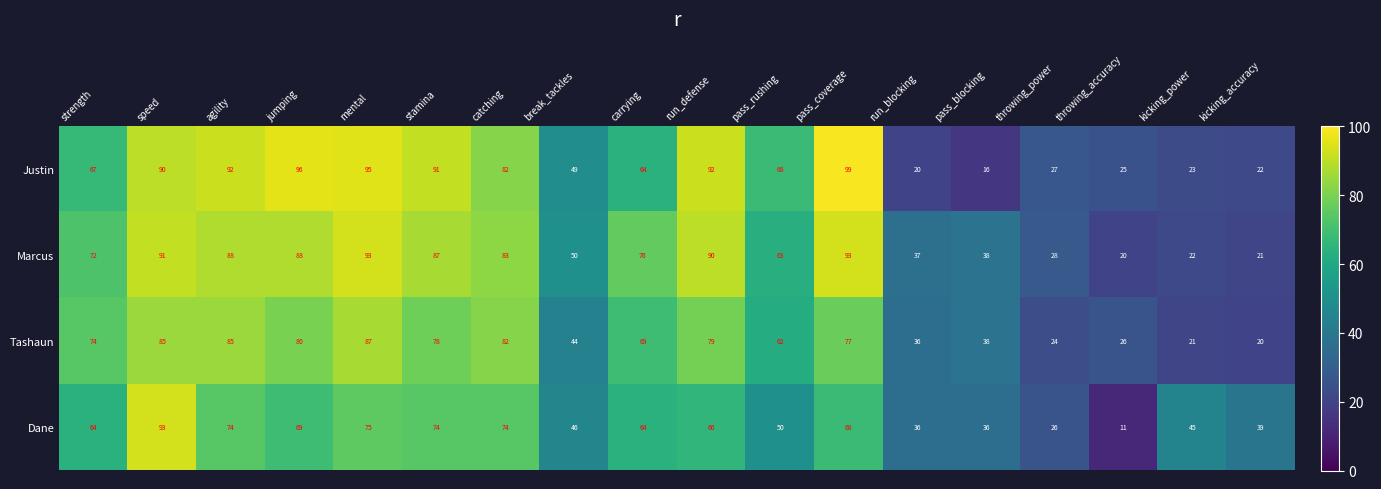

The Tashaun series shows 85 at speed. True or false?

True